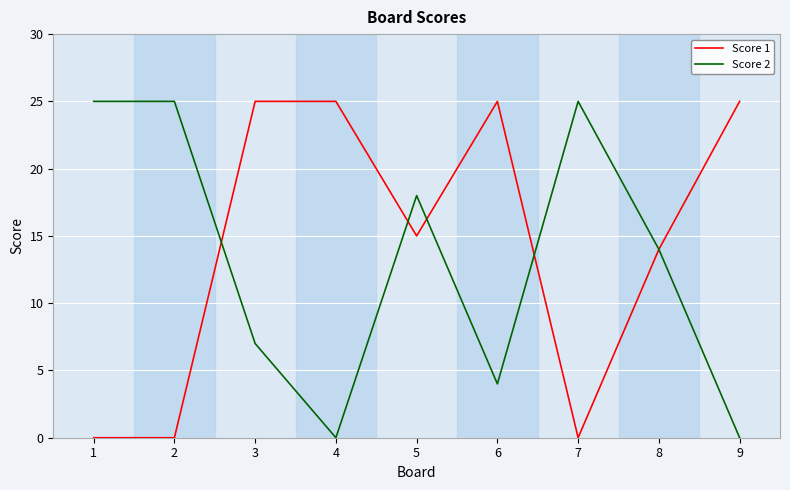

What is the maximum value for Score 1?

25